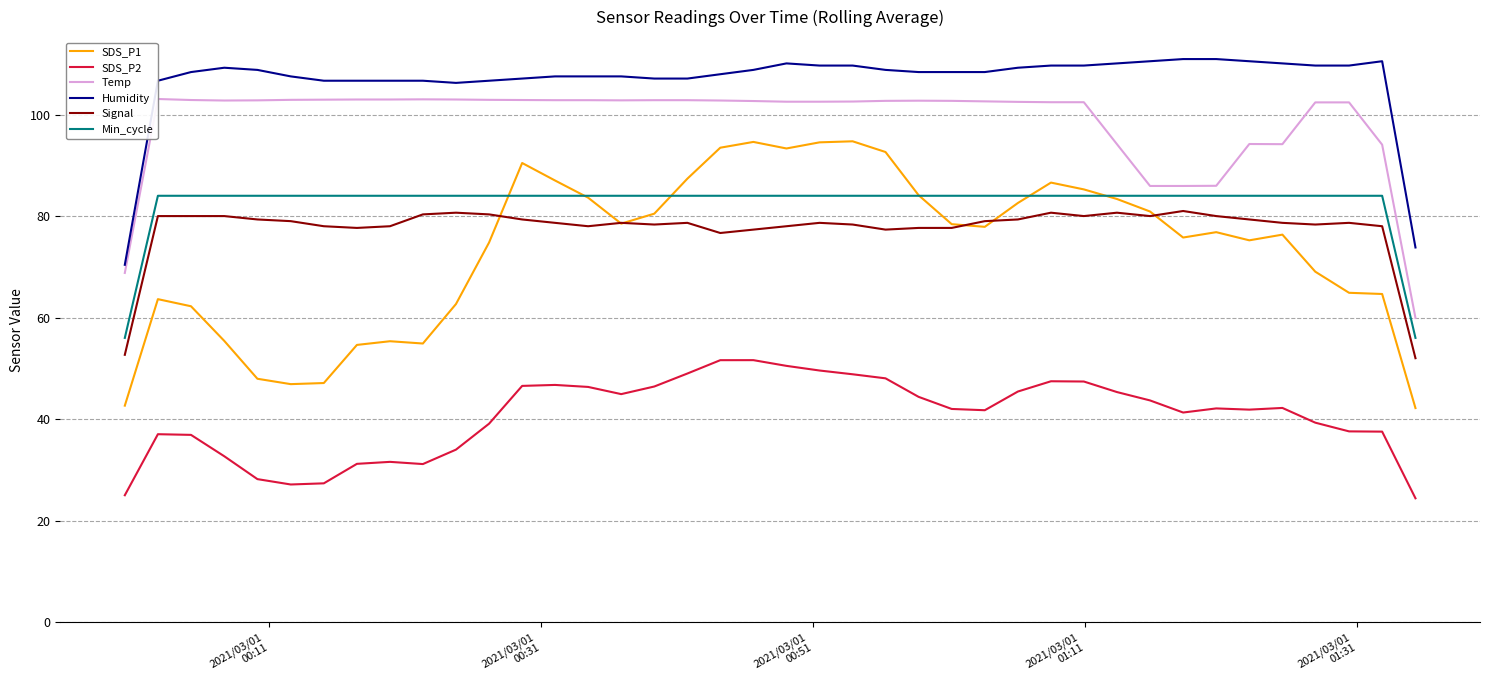

True or false: Humidity and Min_cycle intersect in this chart.

False